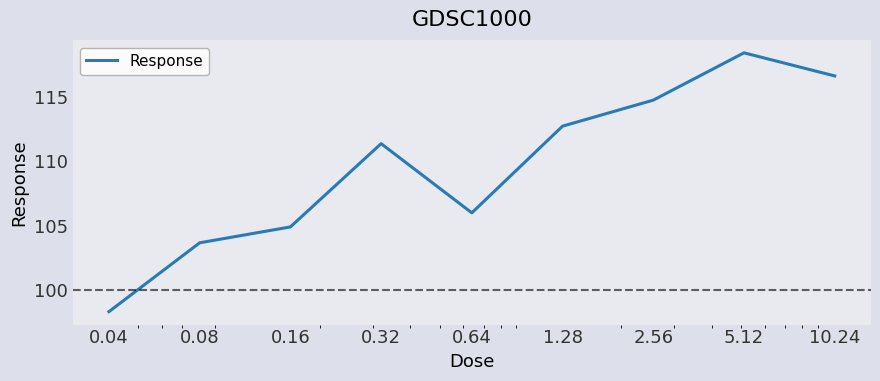

What is the difference between the second highest and minimum values?

18.3